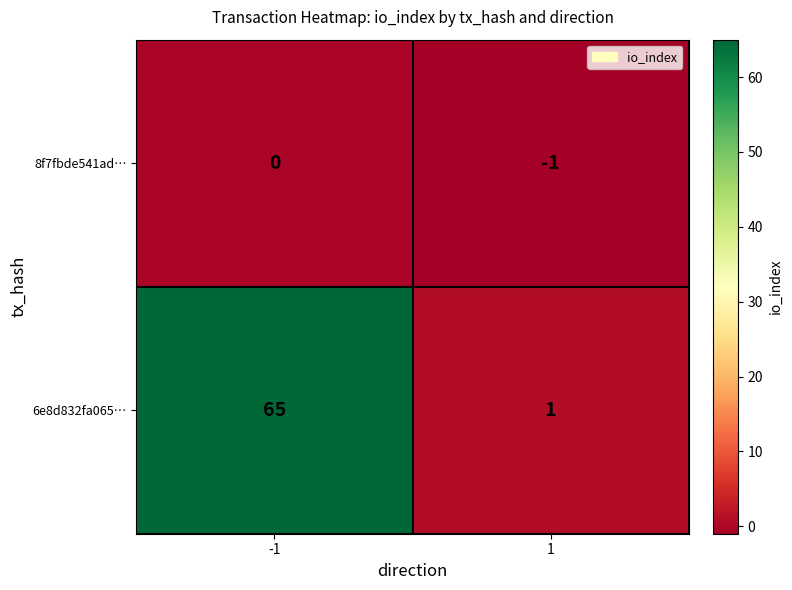

How many data points in 8f7fbde541ad… are less than 0?

1